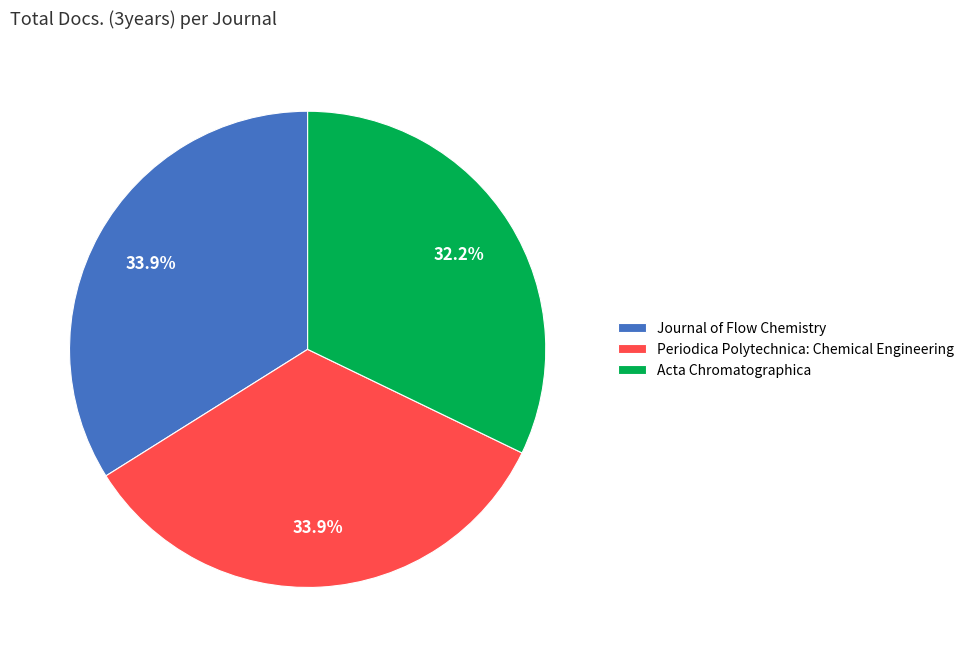

What percentage do Periodica Polytechnica: Chemical Engineering and Journal of Flow Chemistry together represent?

67.8%